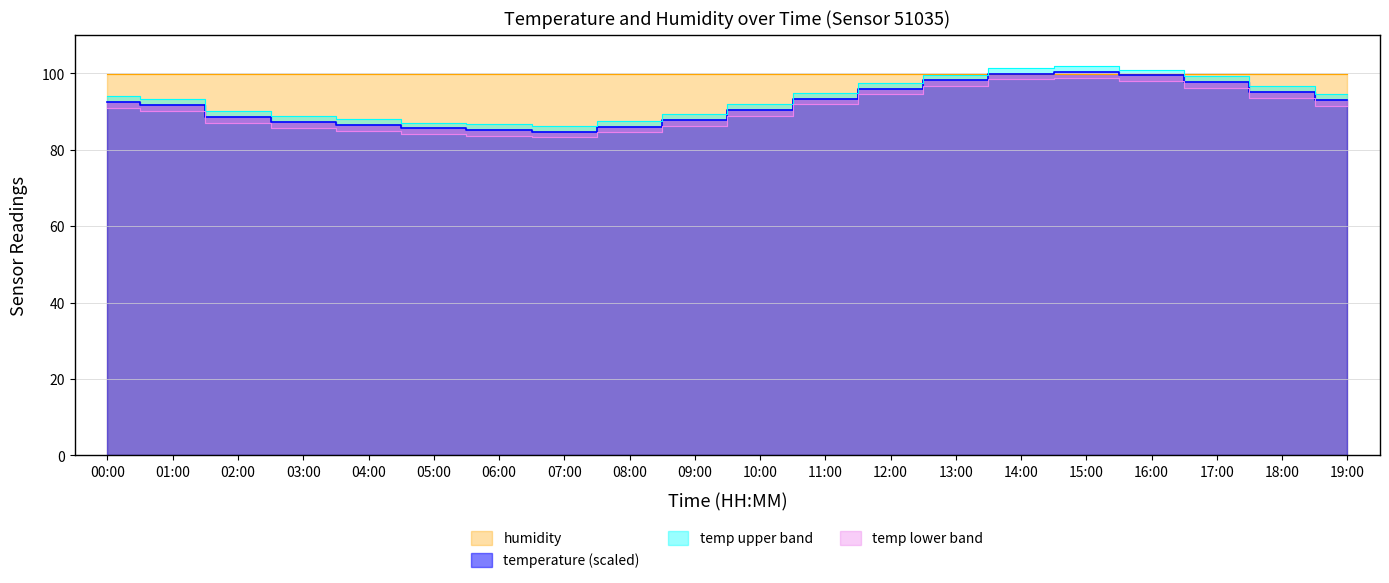

What position from the left is 11:00?

12